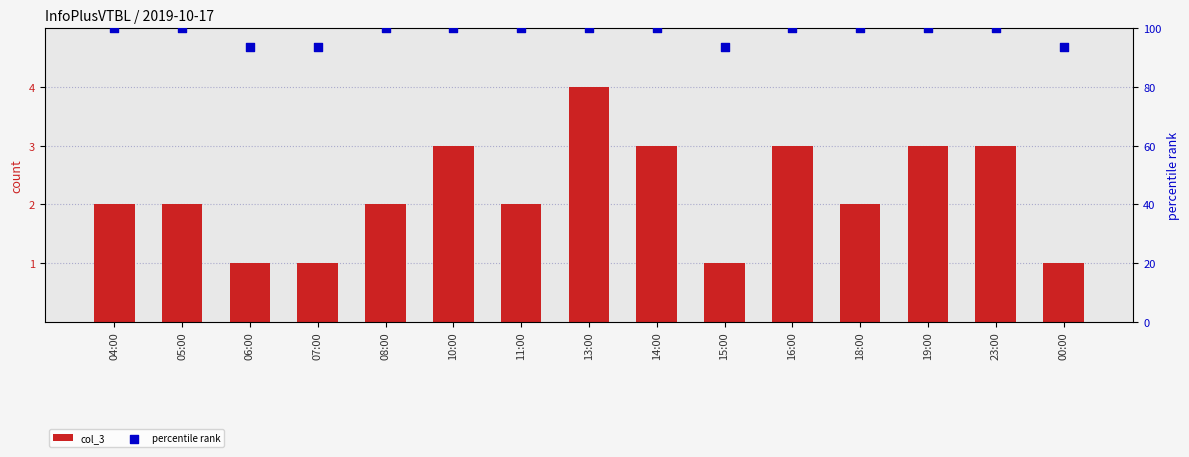

At how many categories does at least one series exceed 76?

15